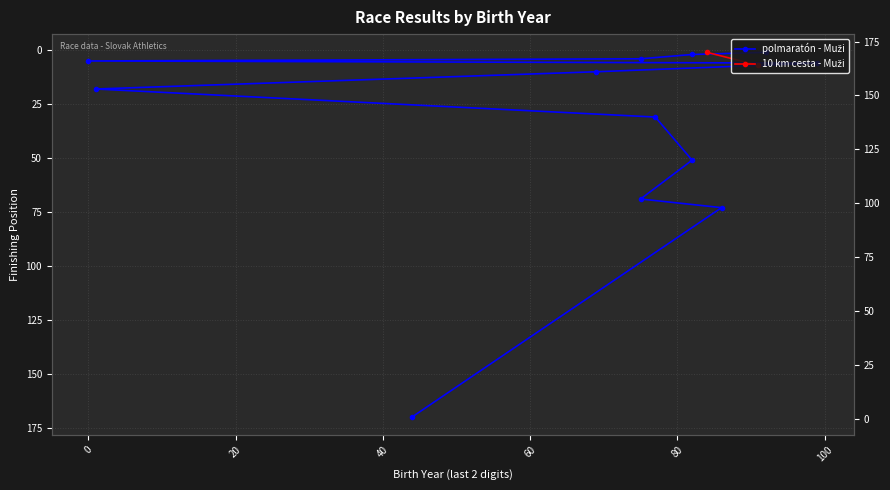

Is it true that the value at 8 is 28?

False